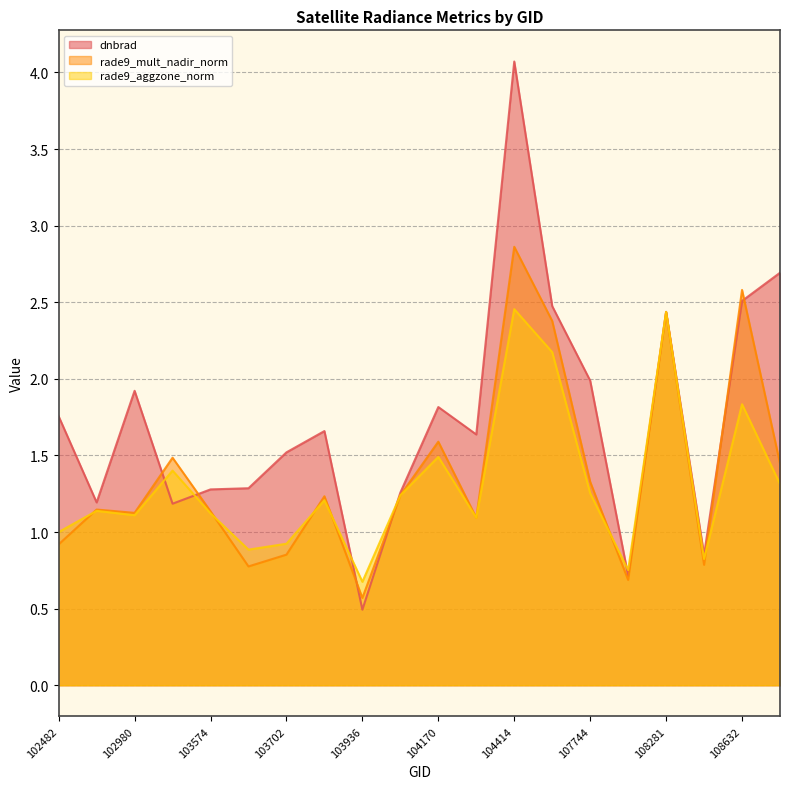

What is the label of the 12th point from the right?

103936